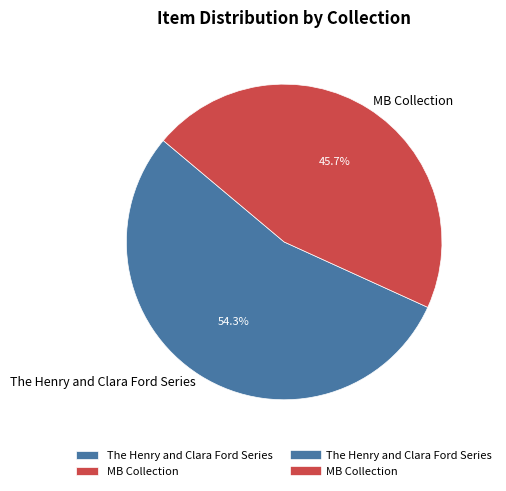

To the nearest percent, what is the difference between the The Henry and Clara Ford Series and MB Collection slice percentages?

9%